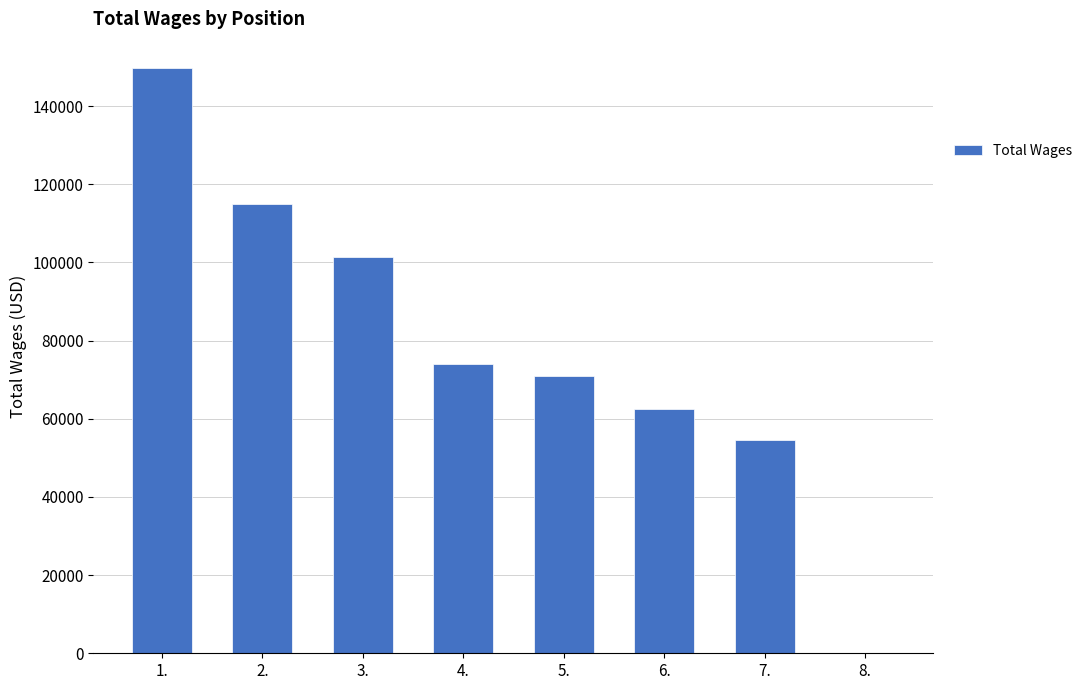

What is the maximum value shown in the chart?

149690